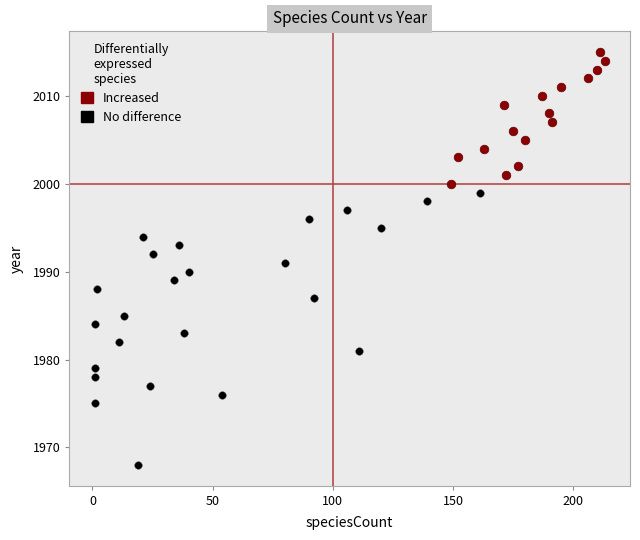

Which series reaches the maximum Y coordinate?

Increased